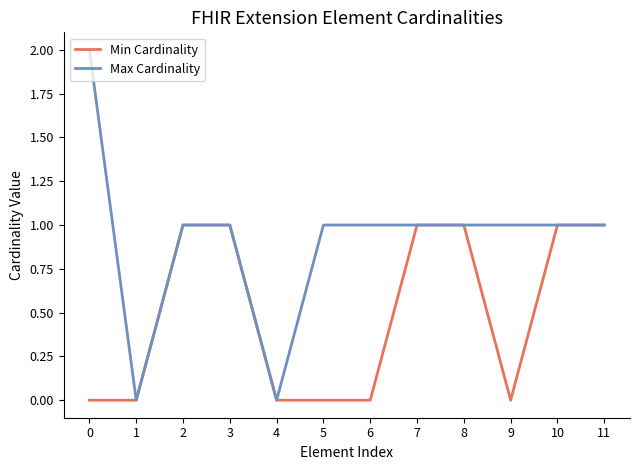

Reading right to left, transcribe all the data shown in this chart.

Min Cardinality: 11=1	10=1	9=0	8=1	7=1	6=0	5=0	4=0	3=1	2=1	1=0	0=0
Max Cardinality: 11=1	10=1	9=1	8=1	7=1	6=1	5=1	4=0	3=1	2=1	1=0	0=2